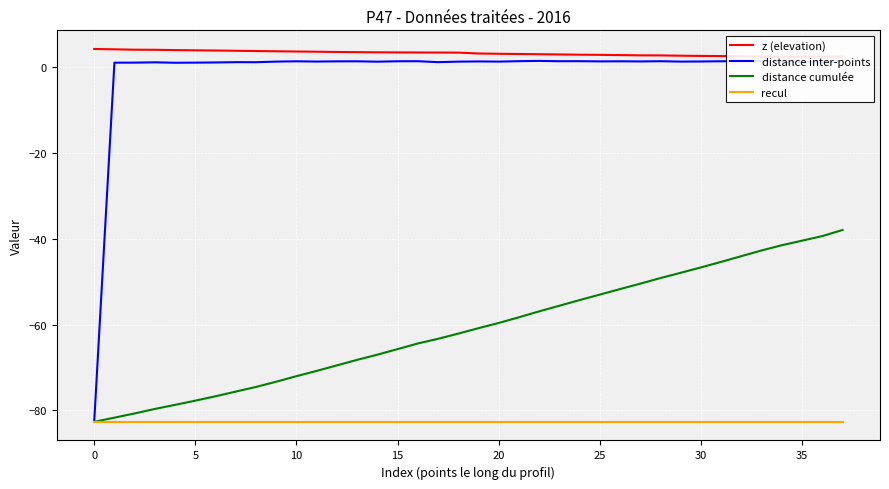

True or false: z (elevation) and distance inter-points intersect in this chart.

False